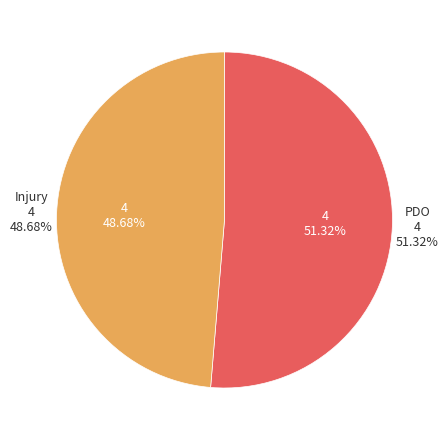

What is the majority slice?

PDO